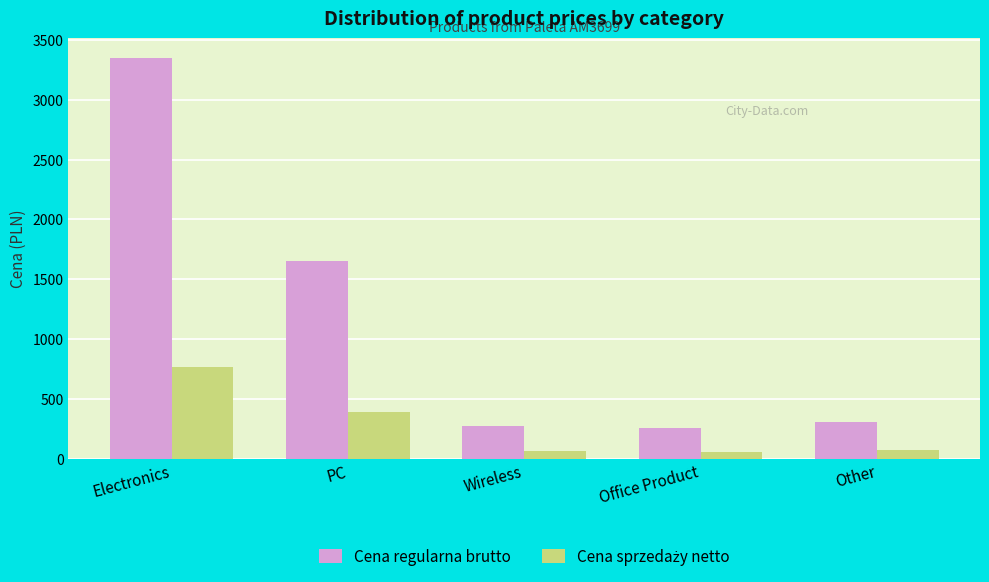

The value of Cena regularna brutto at Wireless is 272.7. True or false?

True